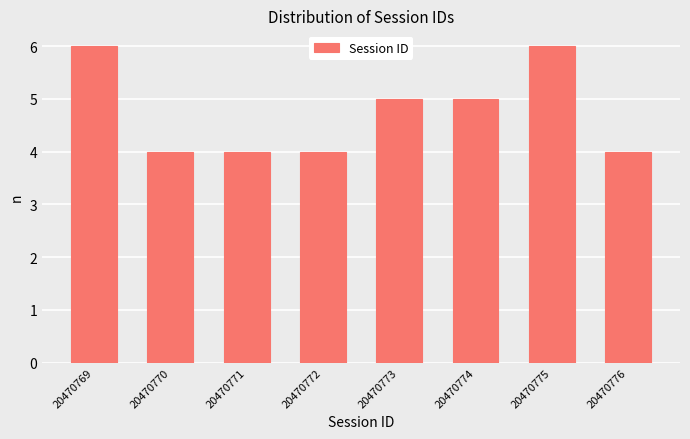

Reading left to right, list all the values displayed in this chart.

6	4	4	4	5	5	6	4